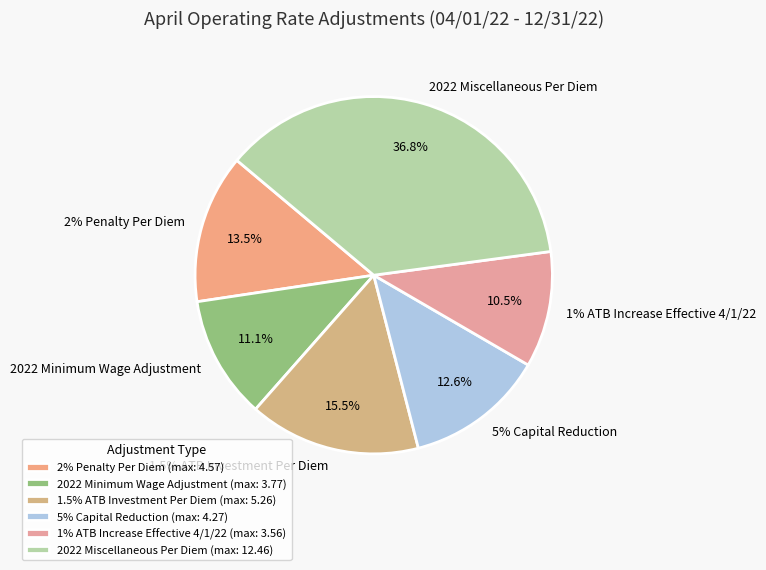

Rank the categories by value from highest to lowest.

2022 Miscellaneous Per Diem, 1.5% ATB Investment Per Diem, 2% Penalty Per Diem, 5% Capital Reduction, 2022 Minimum Wage Adjustment, 1% ATB Increase Effective 4/1/22